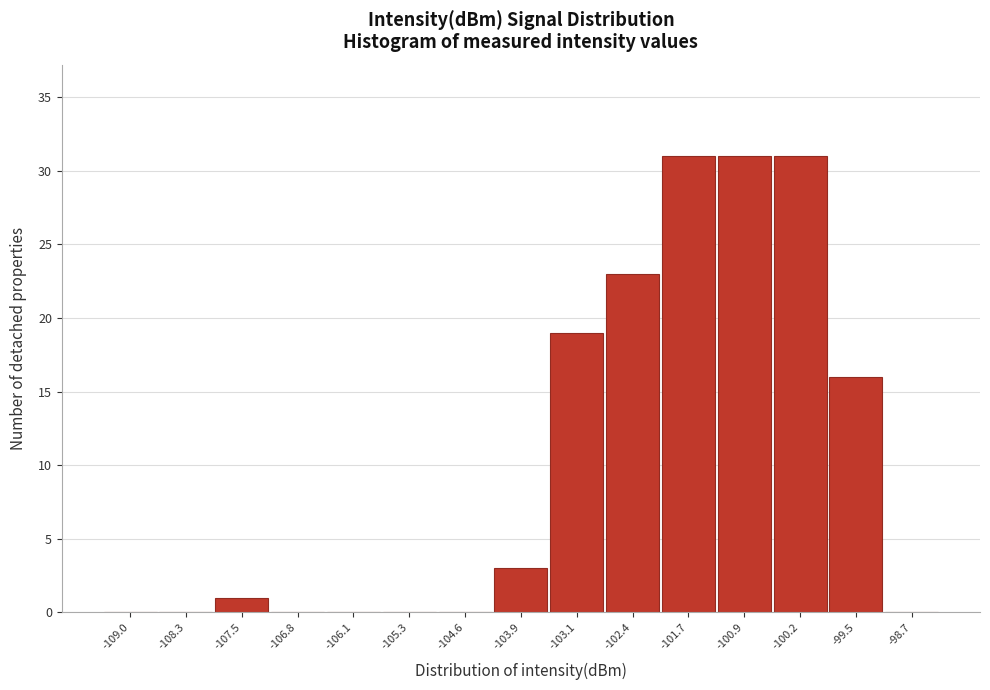

Reading right to left, what are all the values shown in this chart?

-98.7=0	-99.5=16	-100.2=31	-100.9=31	-101.7=31	-102.4=23	-103.1=19	-103.9=3	-104.6=0	-105.3=0	-106.1=0	-106.8=0	-107.5=1	-108.3=0	-109.0=0